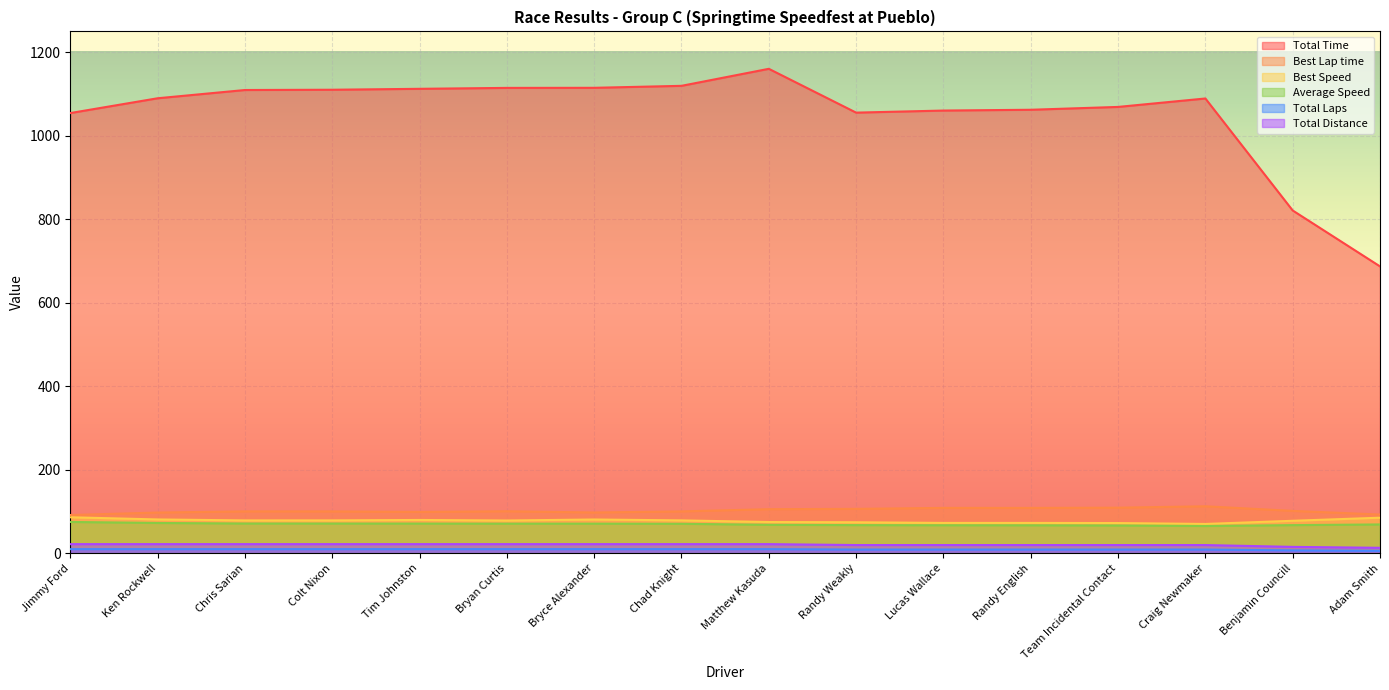

Where is Total Distance nearest to the value 17?

Benjamin Councill